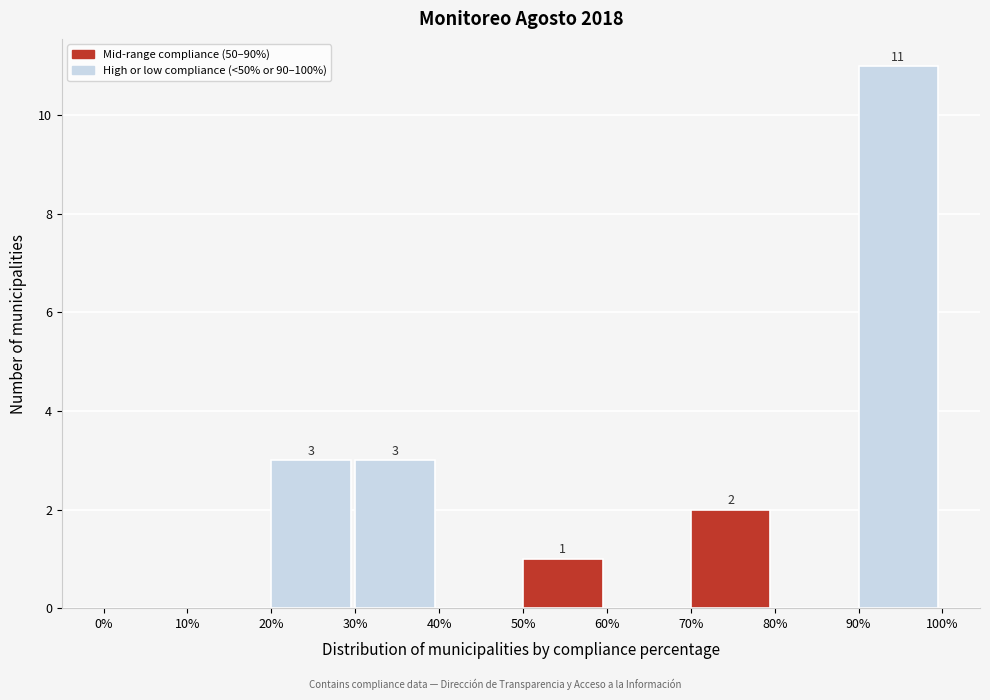

Which range on the x-axis has the tallest bar?

90% to 100%